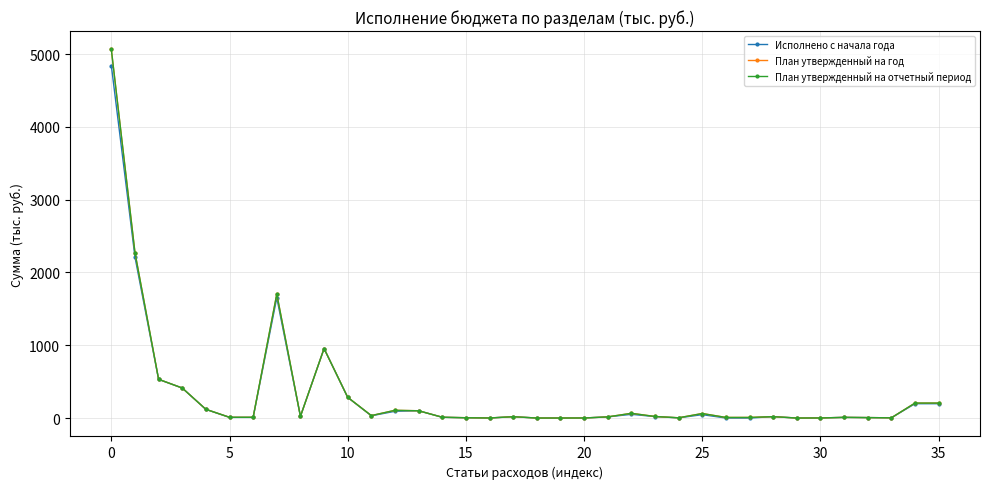

Is this an area chart (filled region under the line)?

No